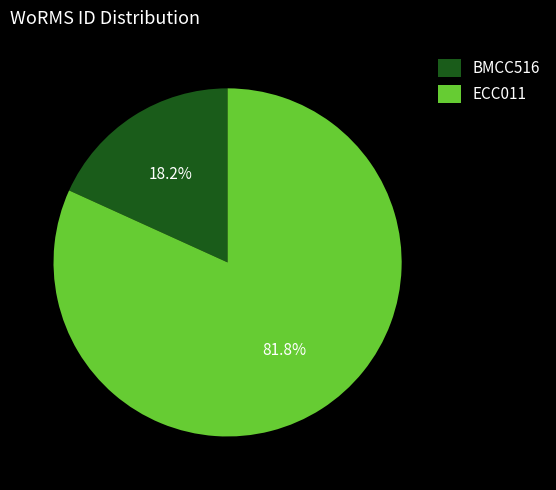

Between ECC011 and BMCC516, which is larger?

ECC011